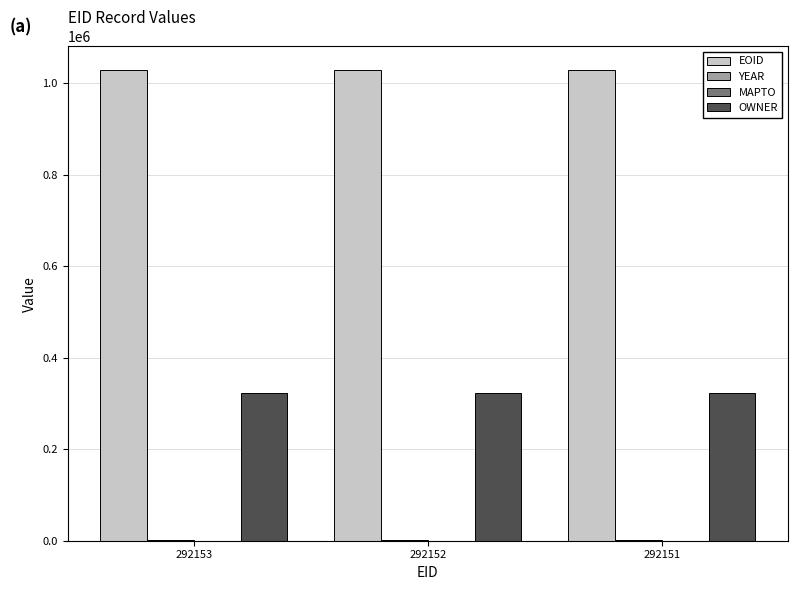

How many groups of bars are there?

3